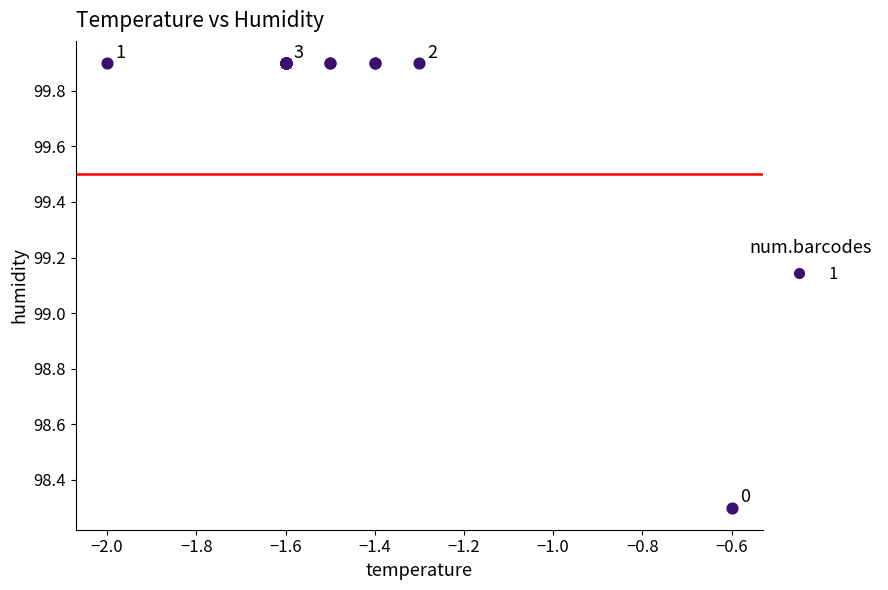

What Y value in the scatter plot is closest to 99?

98.3